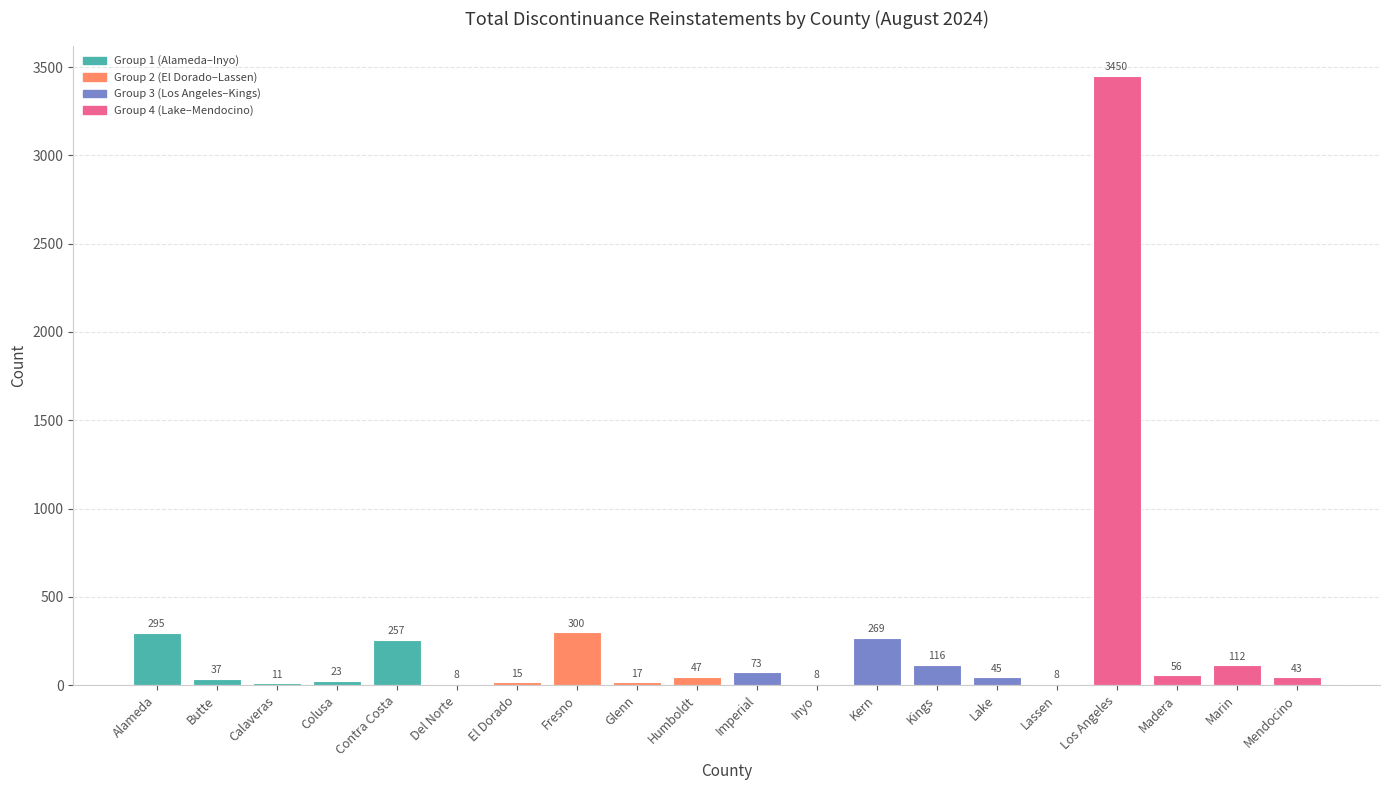

At which category does the chart reach its peak across all series?

Los Angeles